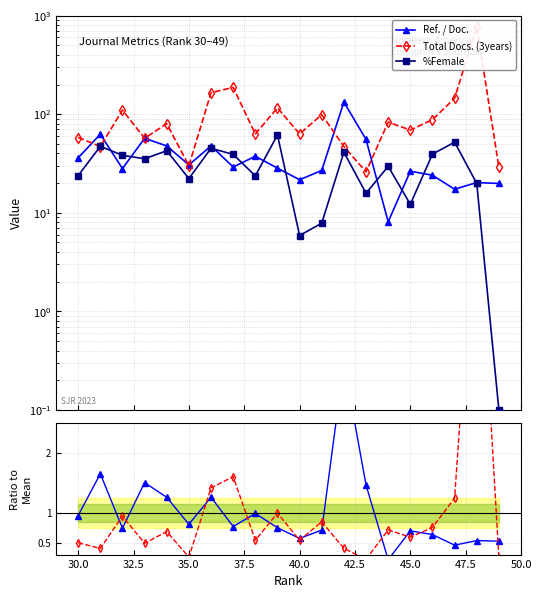

Between 47.5 and 32.5, which is larger?

47.5